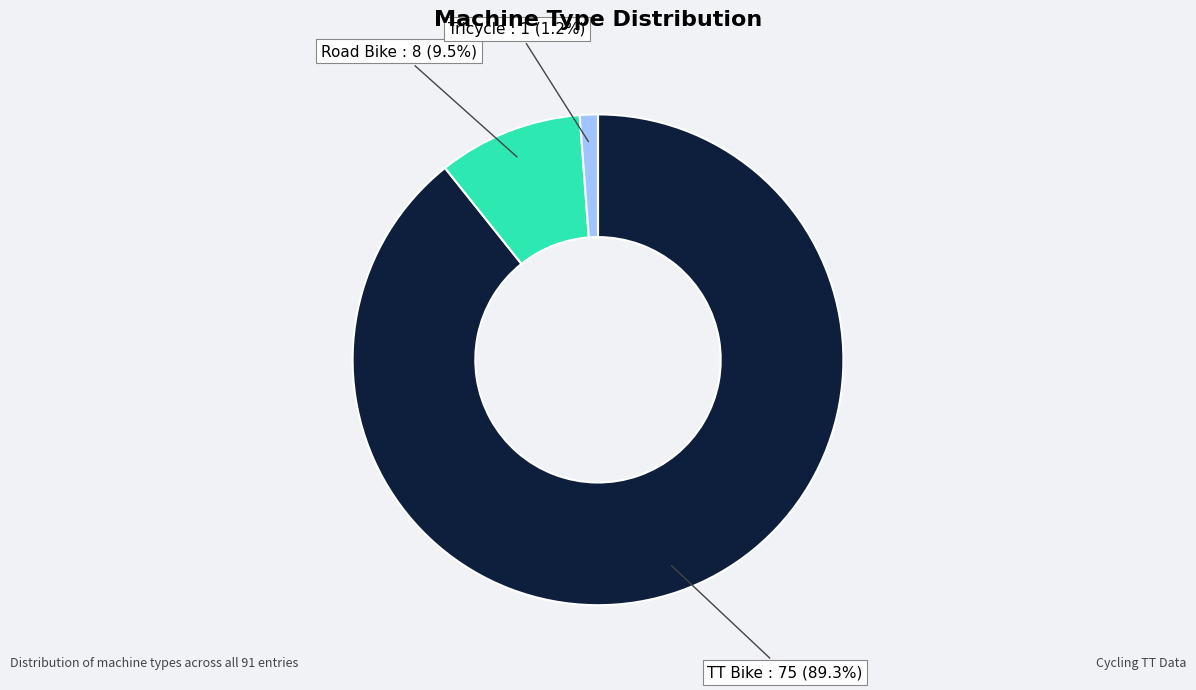

Does any single category account for the majority?

Yes